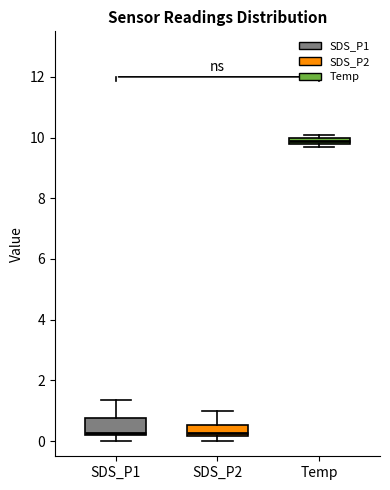

Where is the lower edge of the box for Temp on the y-axis? The values are not printed on the chart, so give them approximately, as read against the axis.

9.8